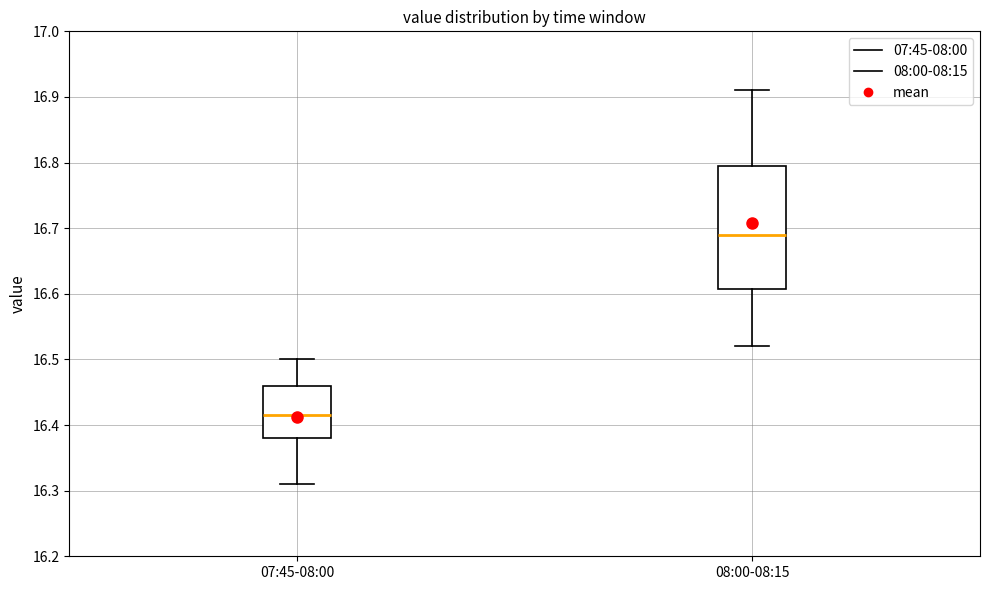

Which box's median line is the lowest?

07:45-08:00